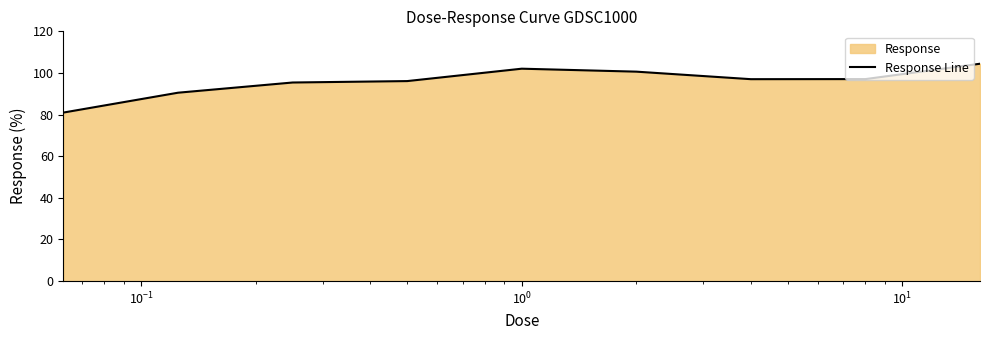

How many categories are shown in the chart?

9